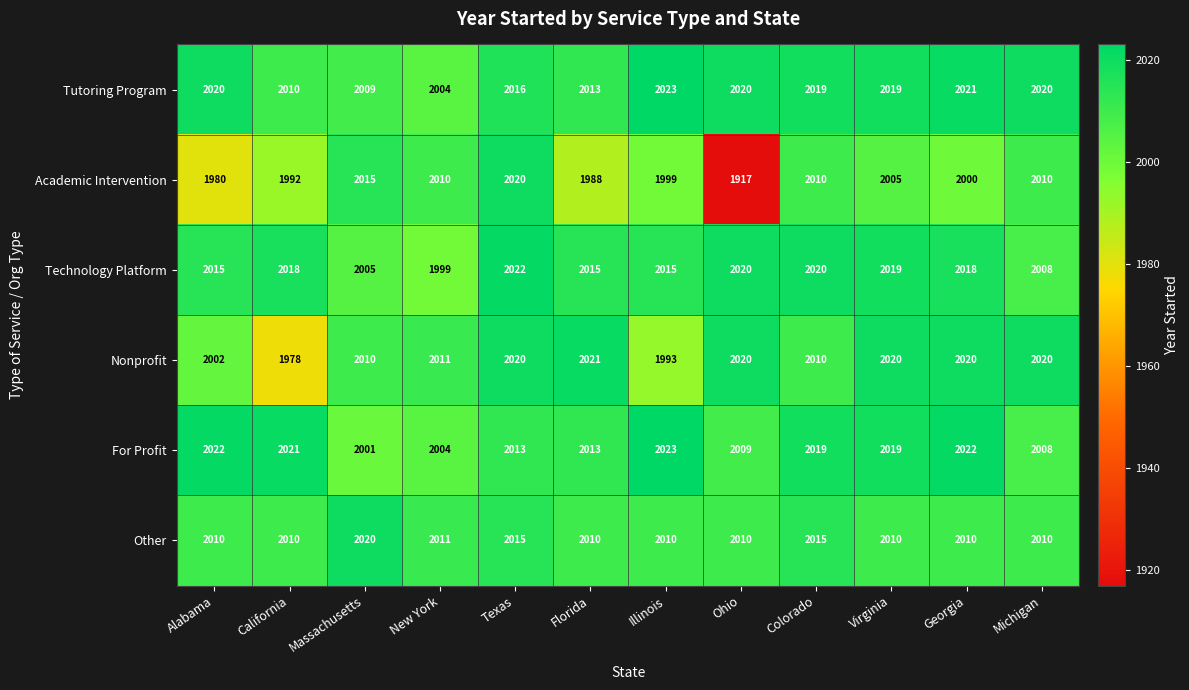

Which series has the widest spread of values?

Academic Intervention